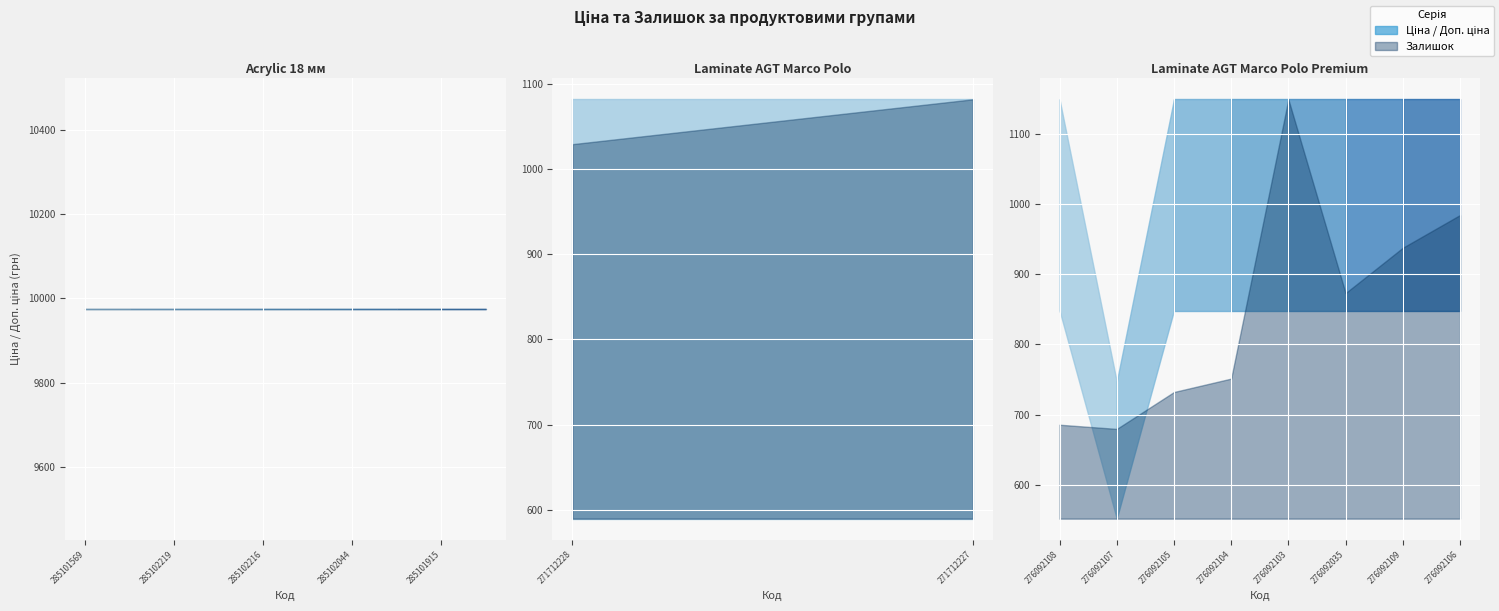

Which series has the largest range (max minus min)?

Ціна